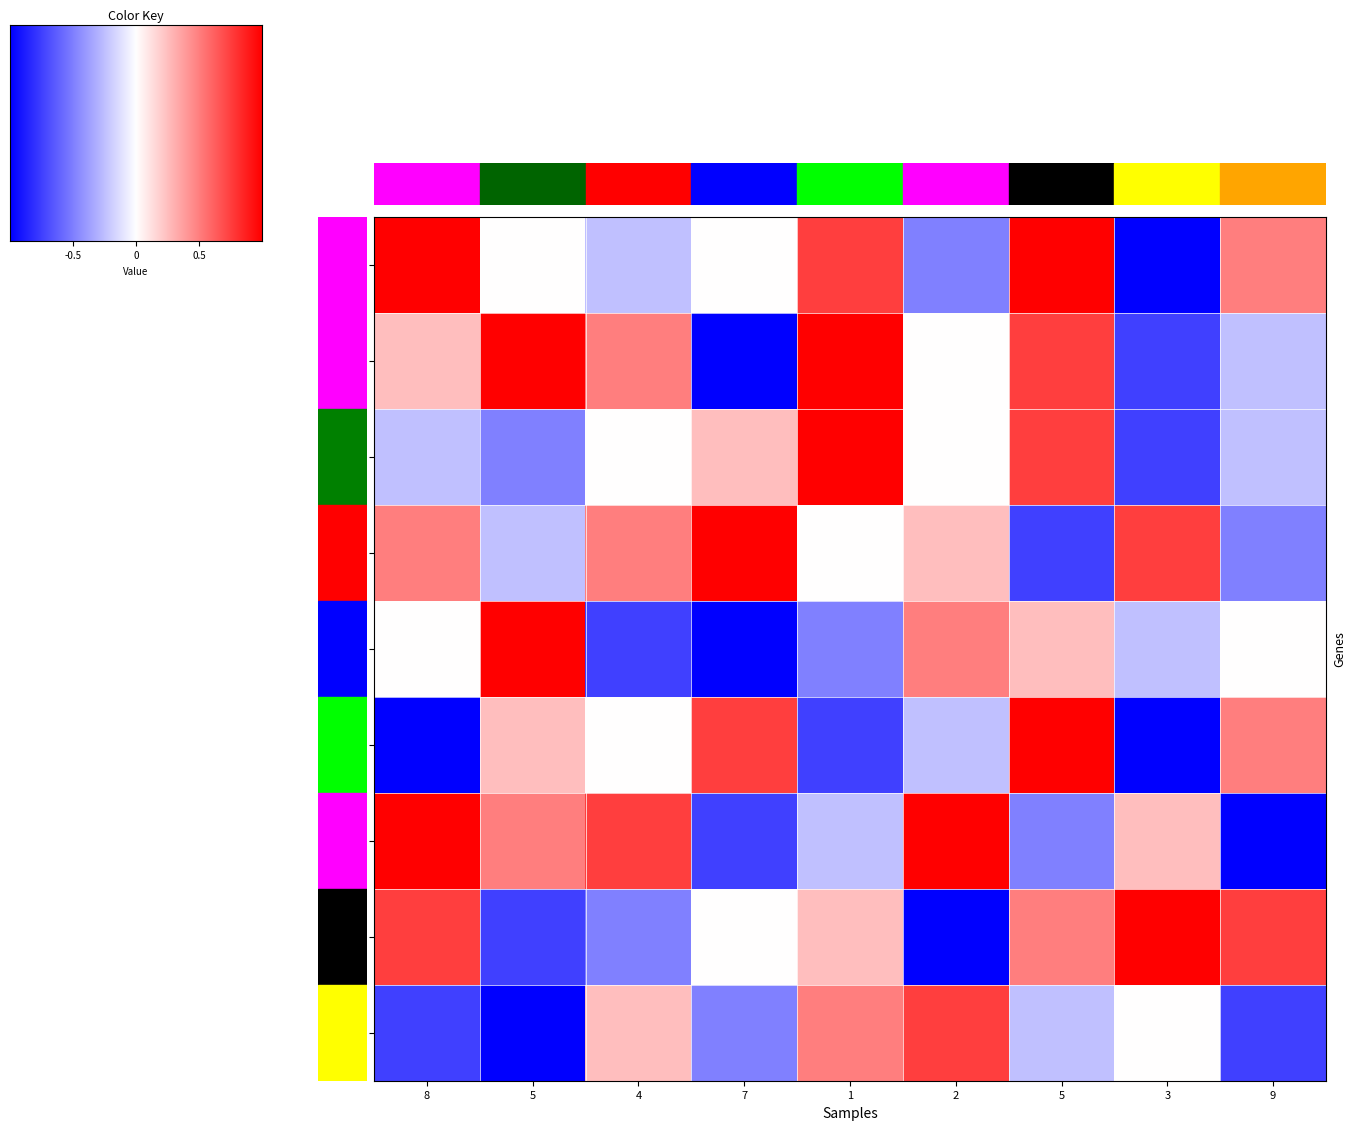

Which series has the largest total across all categories?

6